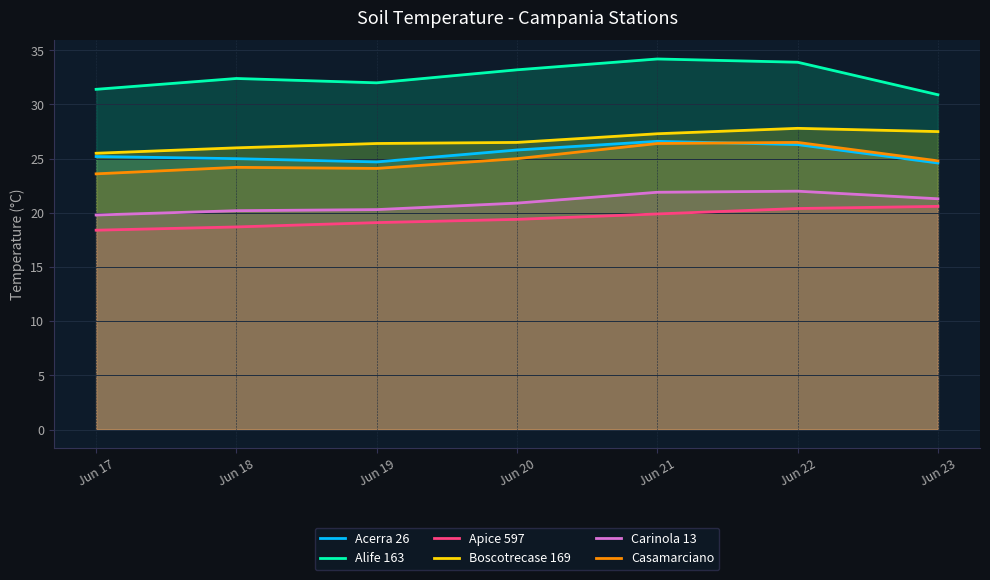

Between Jun 22 and Jun 23, which is larger?

Jun 22